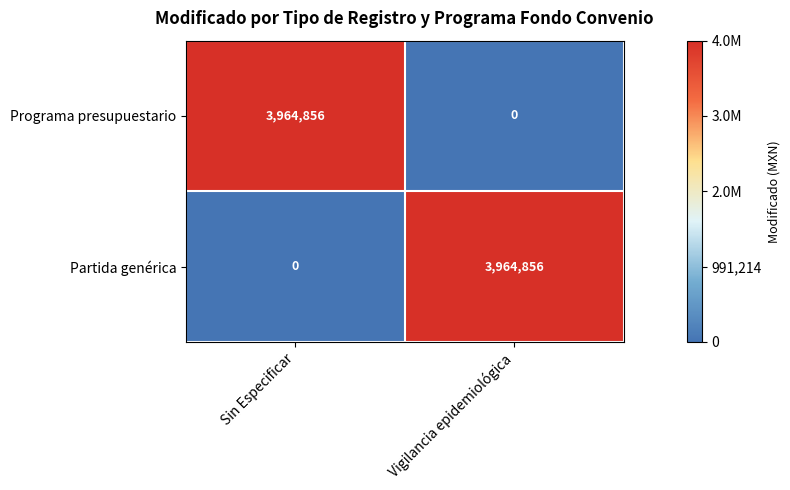

At which label does Programa presupuestario reach its minimum?

Vigilancia epidemiológica